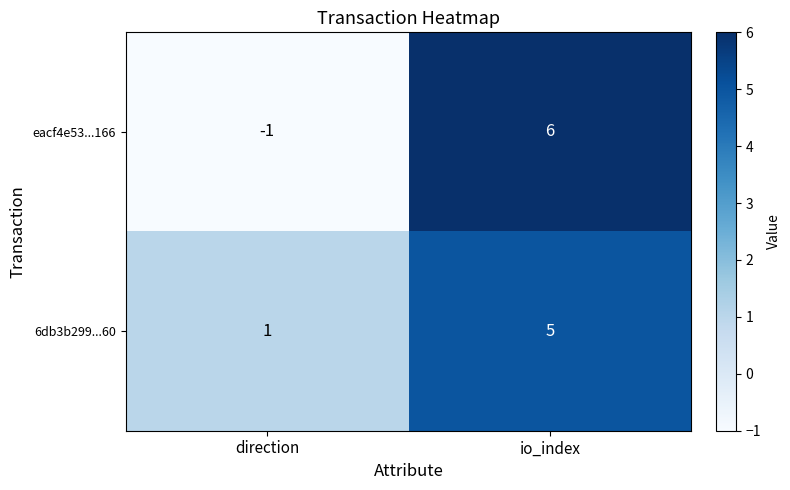

What is the minimum value shown in the chart?

-1